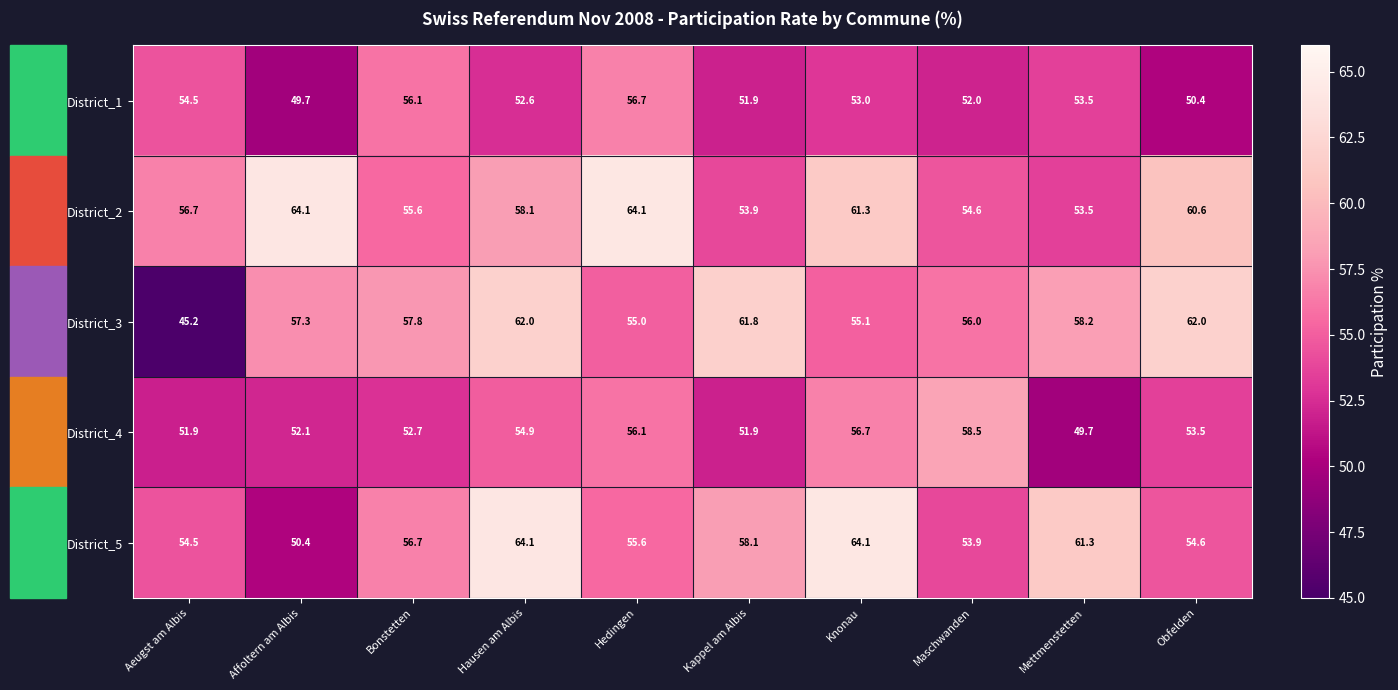

What is the sum of the District_2 values at Obfelden and Hedingen?

124.7